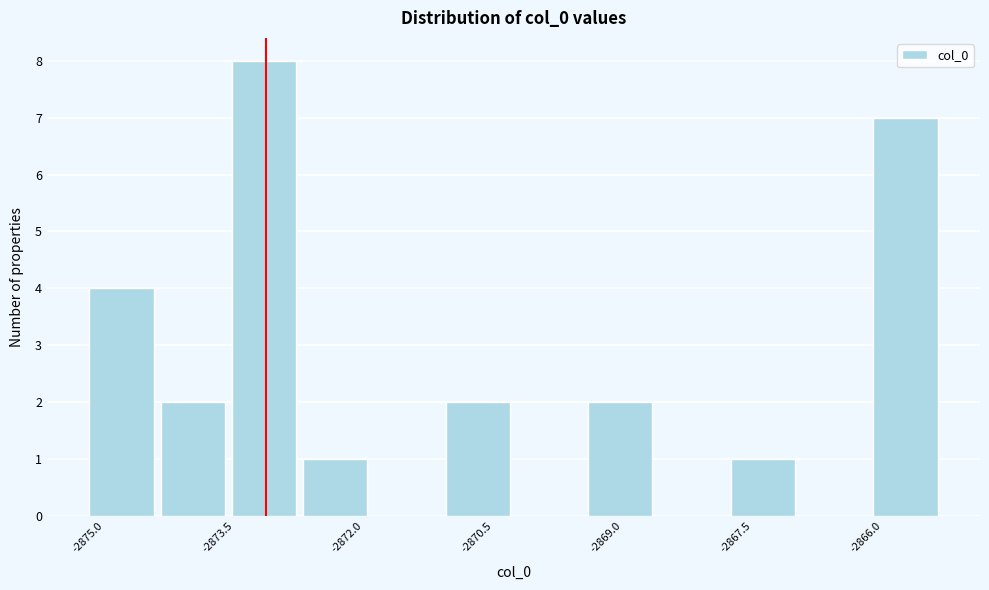

How tall is the bar that spans -2872.8 to -2872.0 on the x-axis? Neither the bar edges nor the heights are printed on the chart, so give them approximately, as read against the axes.

1